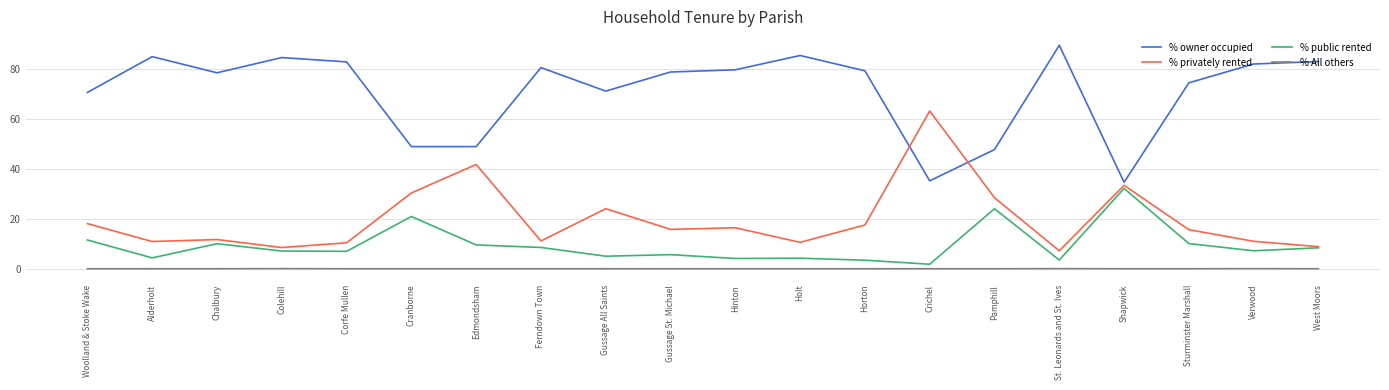

Does the chart have visible grid lines?

Yes